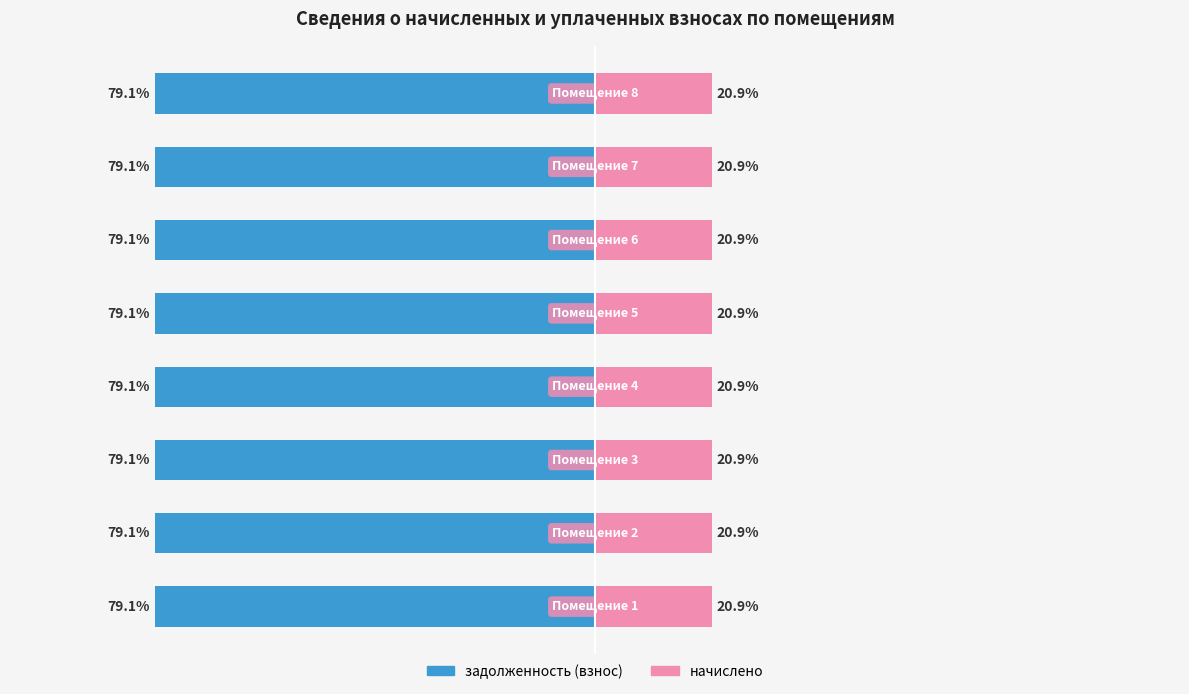

Which series has the largest range (max minus min)?

начислено